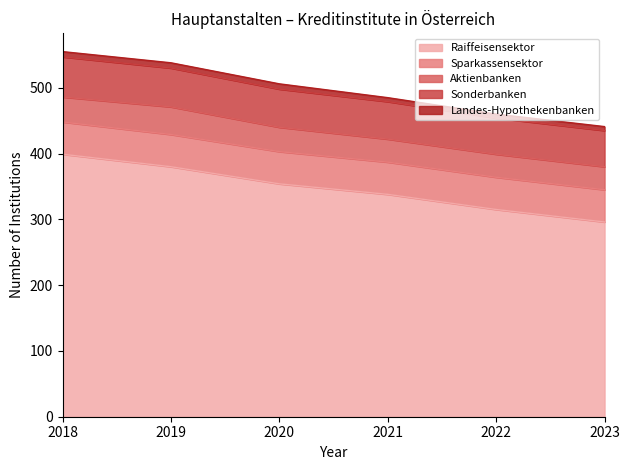

What are all the series names shown in the legend?

Raiffeisensektor, Sparkassensektor, Aktienbanken, Sonderbanken, Landes-Hypothekenbanken